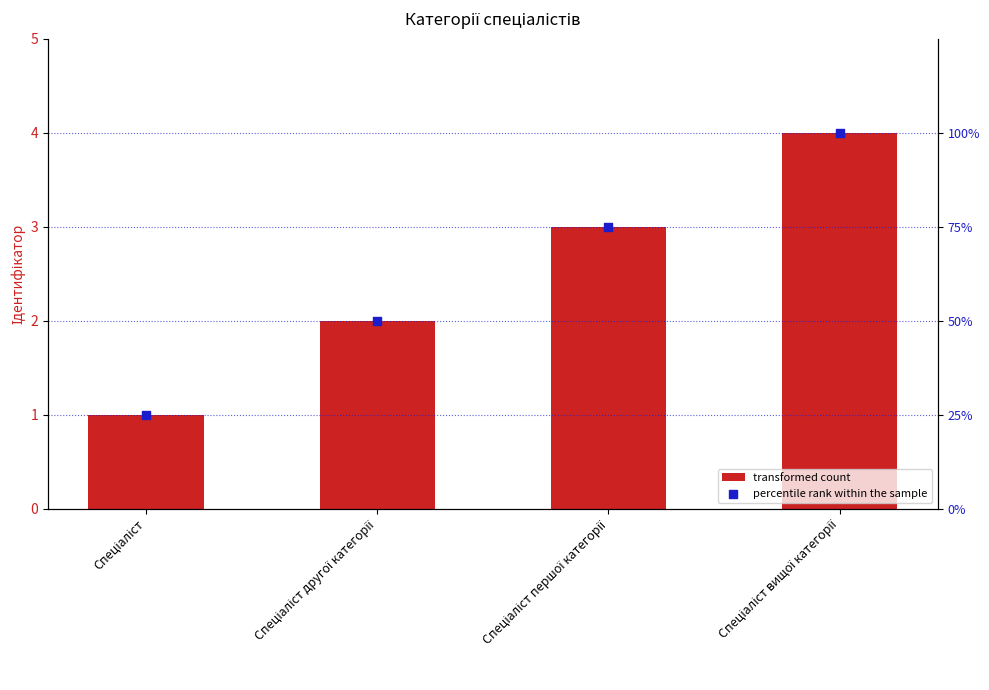

What is the total value across all series at Спеціаліст?

26